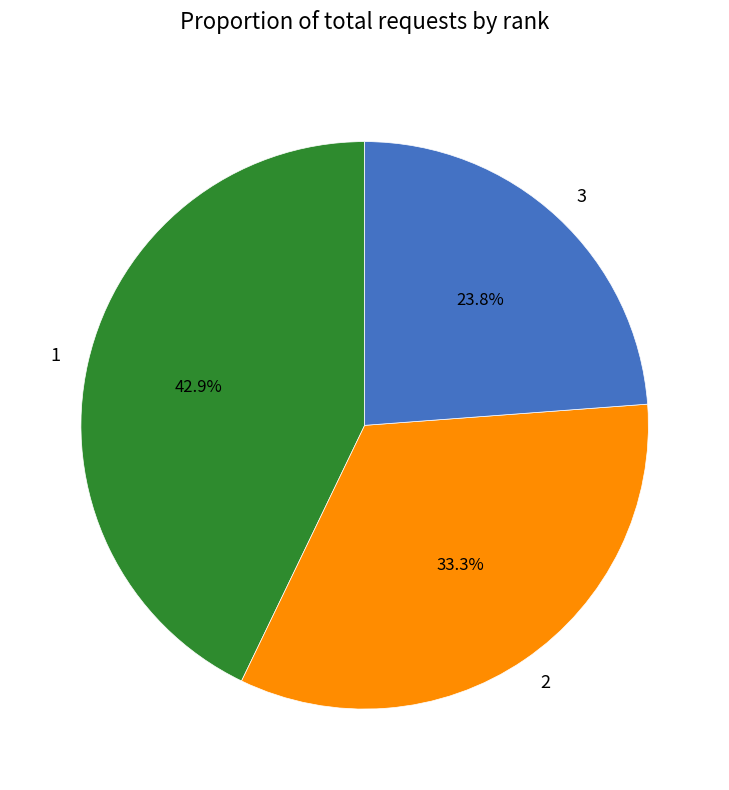

What percentage is NOT represented by 1?

57.1%